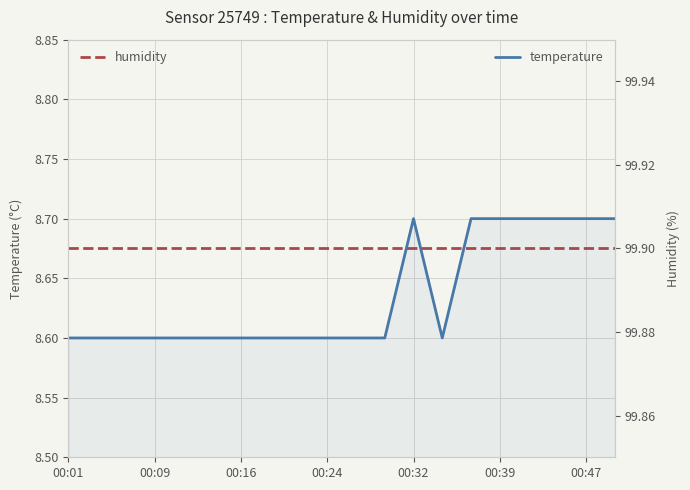

In temperature, how many points are higher than both neighbors (excluding endpoints)?

1